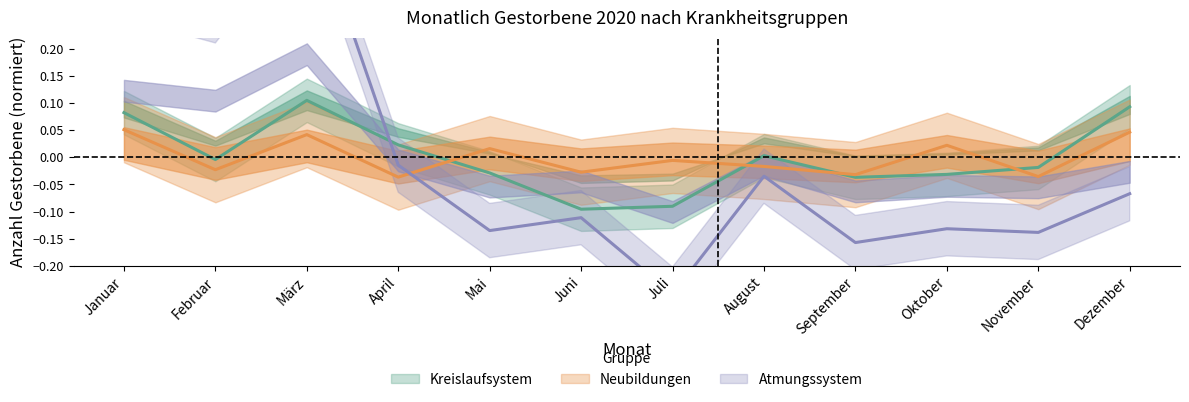

The Neubildungen series shows 0.0 at Mai. True or false?

True